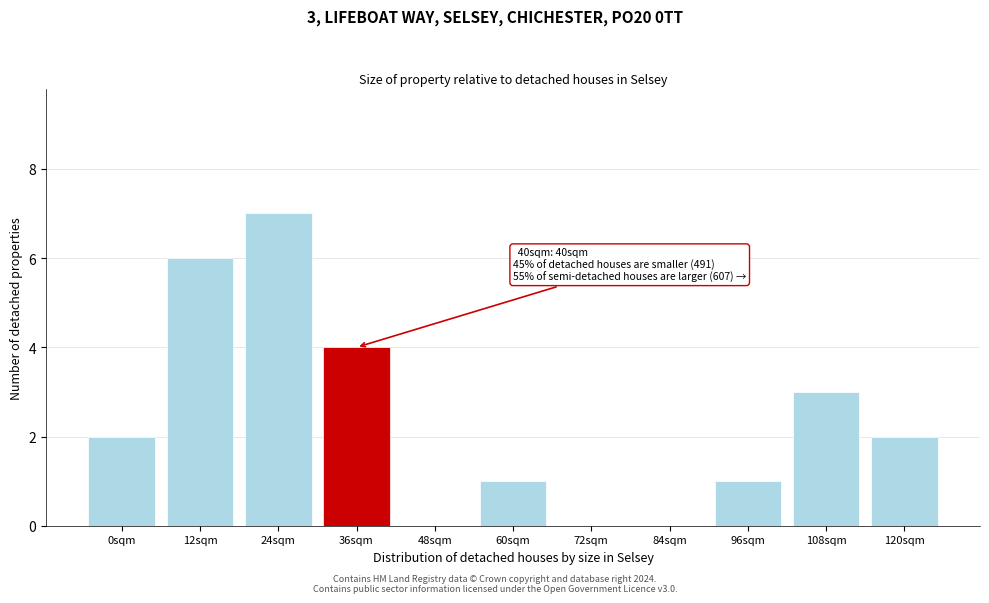

Reading left to right, extract all data points from this chart.

0sqm=2	12sqm=6	24sqm=7	36sqm=4	48sqm=0	60sqm=1	72sqm=0	84sqm=0	96sqm=1	108sqm=3	120sqm=2